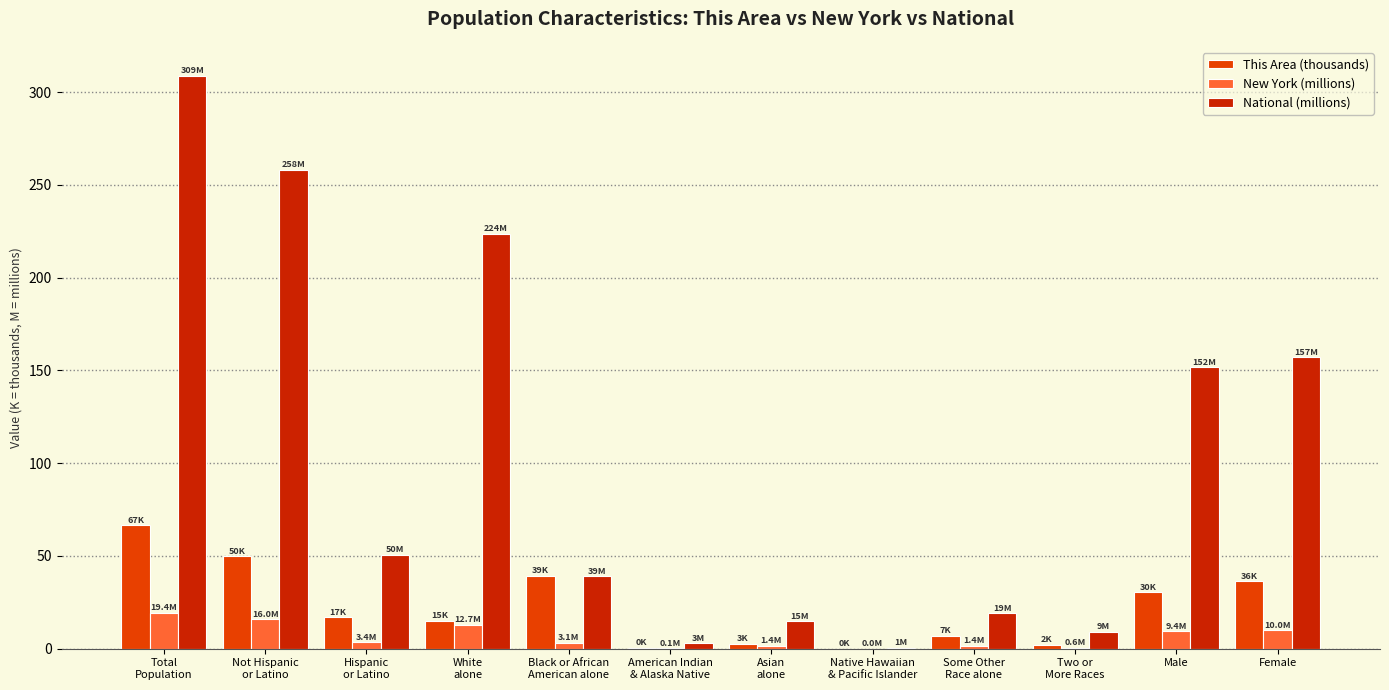

What are all the series names shown in the legend?

This Area (thousands), New York (millions), National (millions)